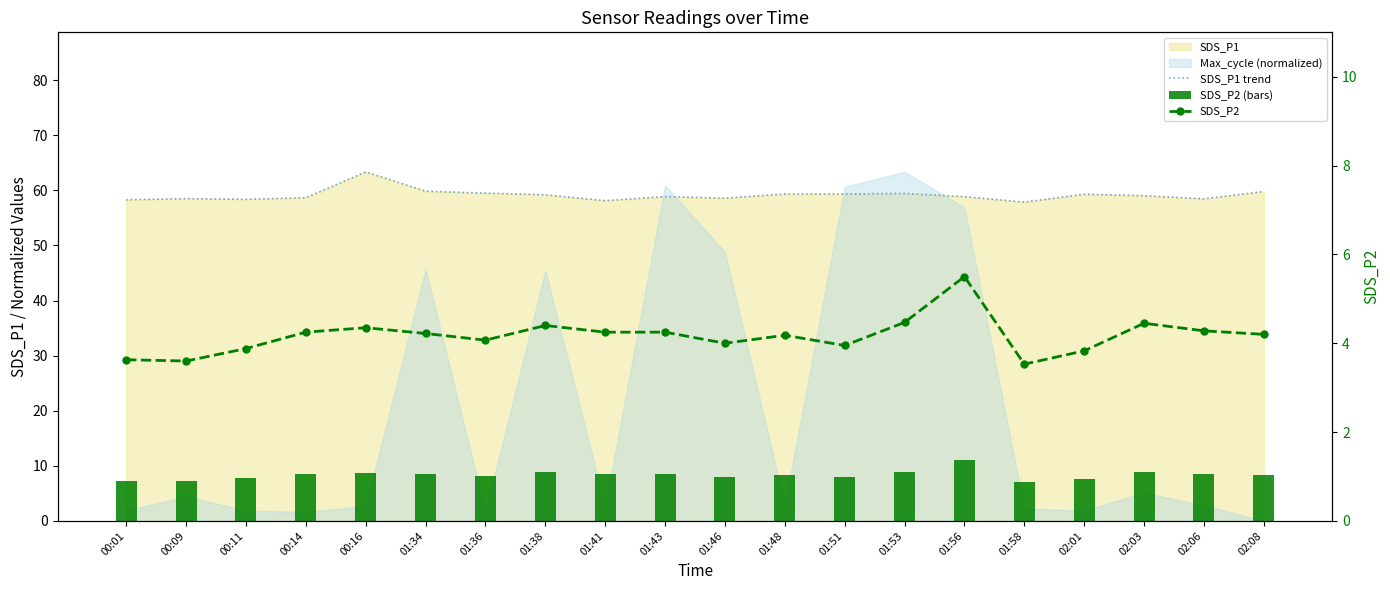

What is the label of the 4th bar from the right?

02:01